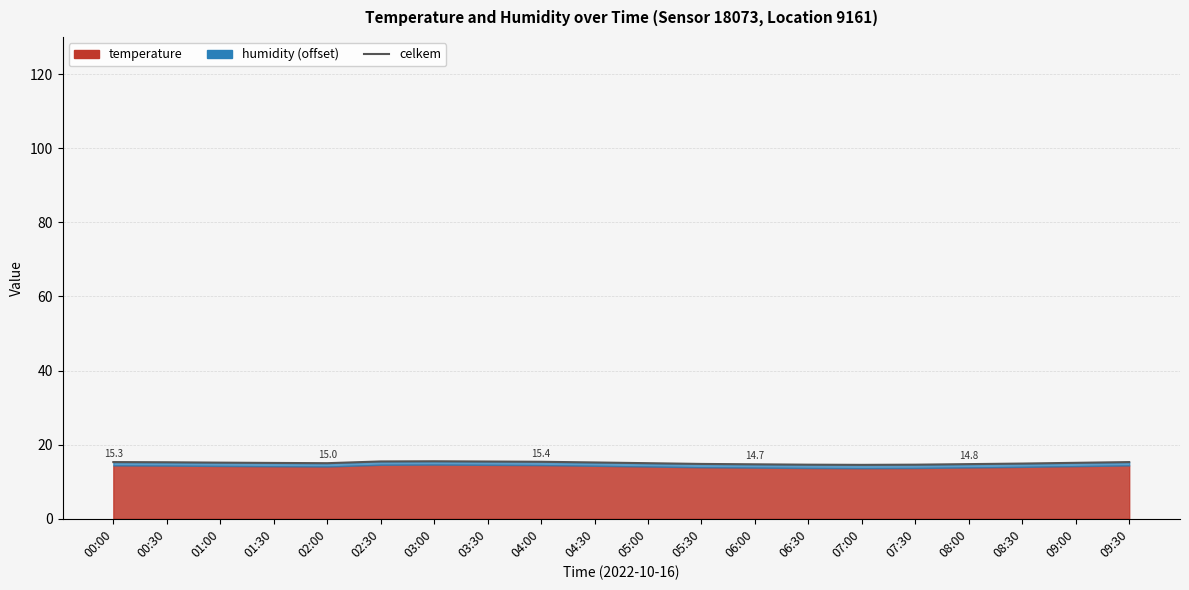

At which category does the chart reach its peak across all series?

03:00